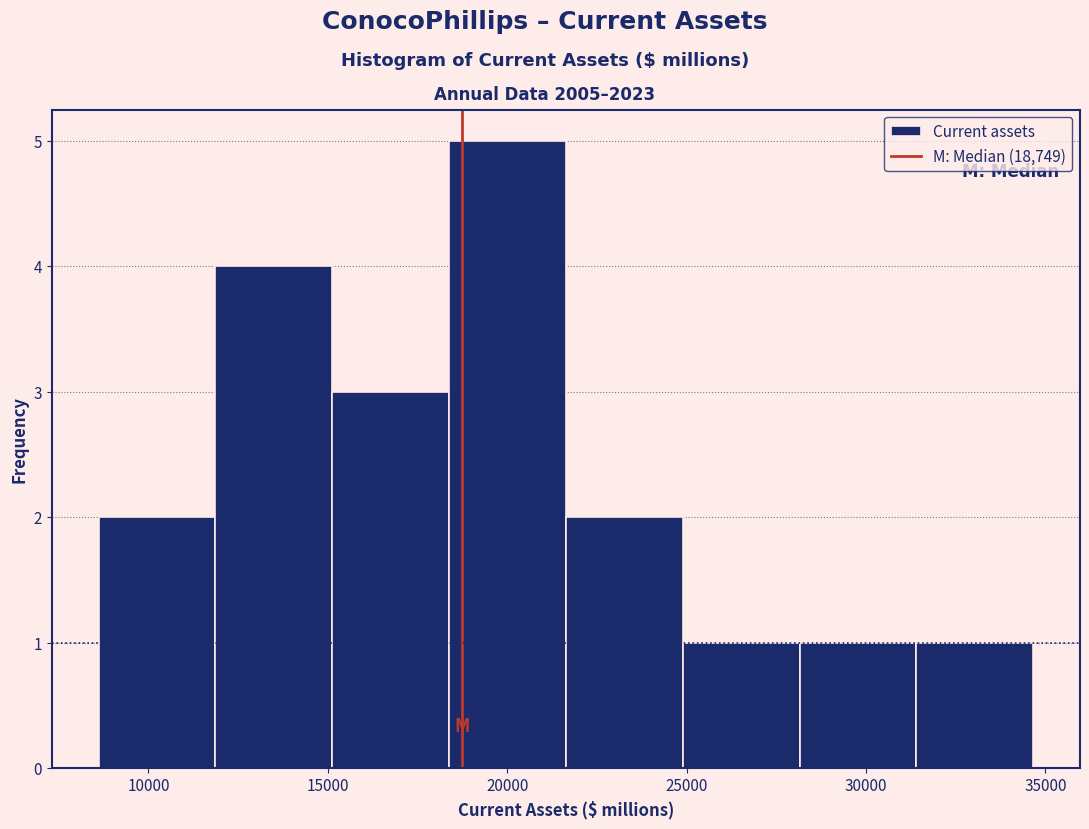

What is the height of the bar covering 18500 to 21500 on the x-axis? Neither the bar edges nor the heights are printed on the chart, so give them approximately, as read against the axes.

5